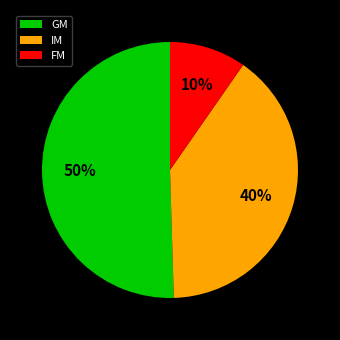

How many slices are in this pie chart?

3